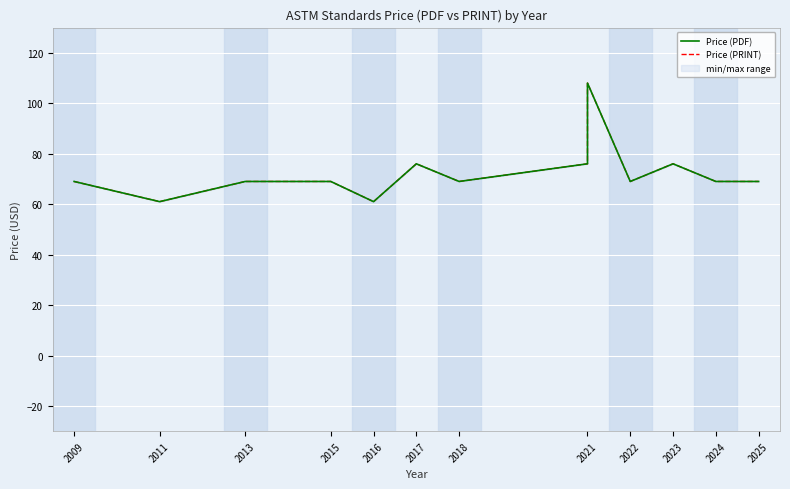

What is the difference between the second highest and minimum values in the Price (PDF) series?

15